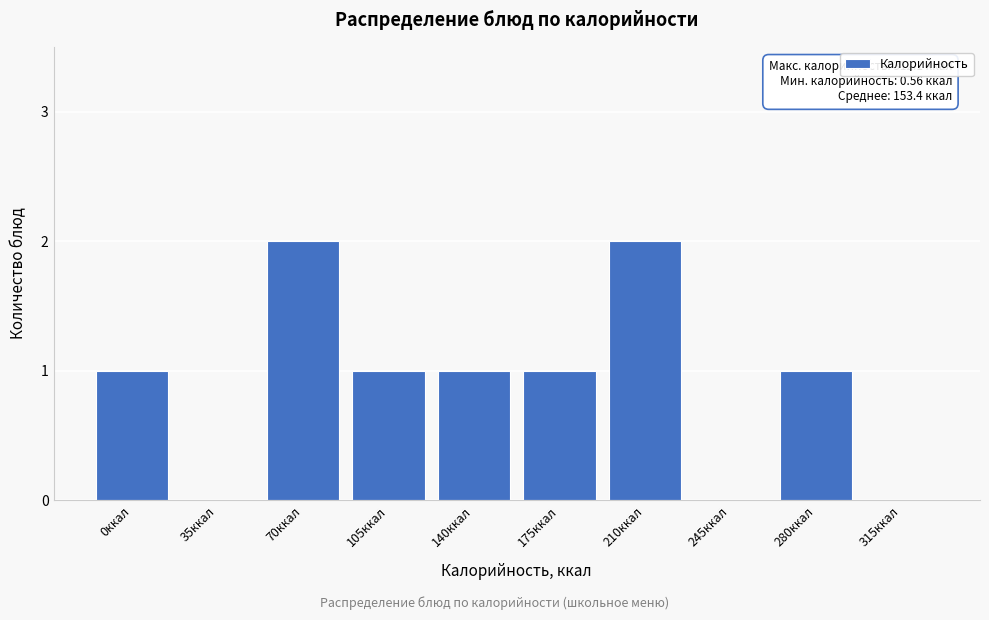

Reading left to right, transcribe all the data shown in this chart.

0ккал=1	35ккал=0	70ккал=2	105ккал=1	140ккал=1	175ккал=1	210ккал=2	245ккал=0	280ккал=1	315ккал=0